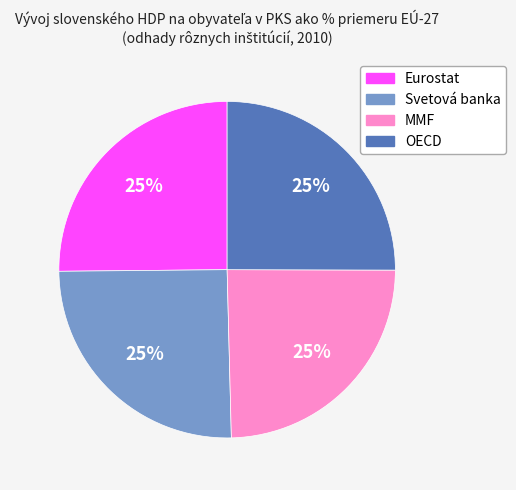

To the nearest percent, what portion does MMF represent?

25%